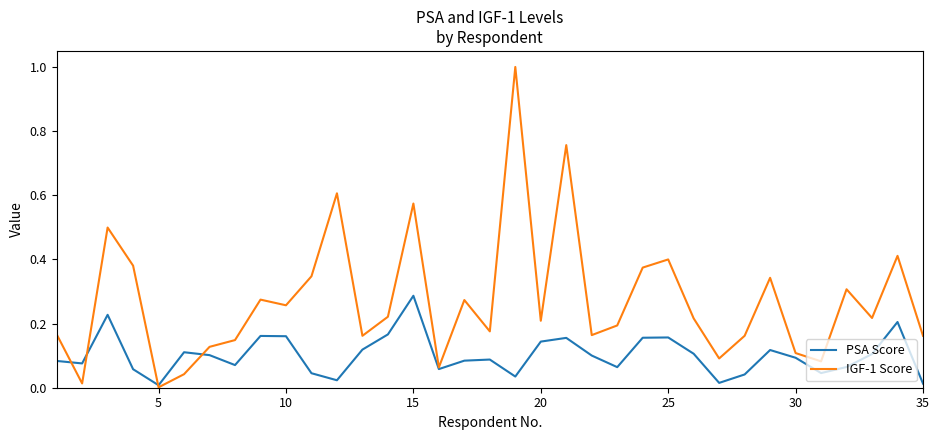

Which series has the widest spread of values?

IGF-1 Score